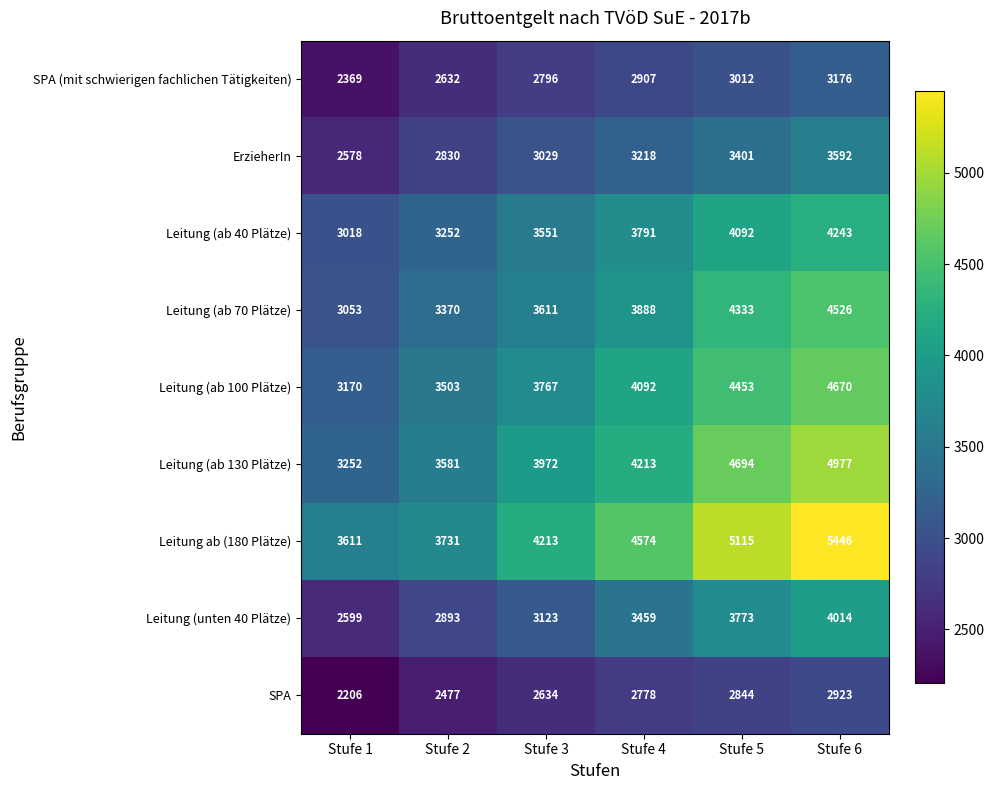

What is the difference between the Leitung (ab 40 Plätze) values at Stufe 5 and Stufe 4?

301